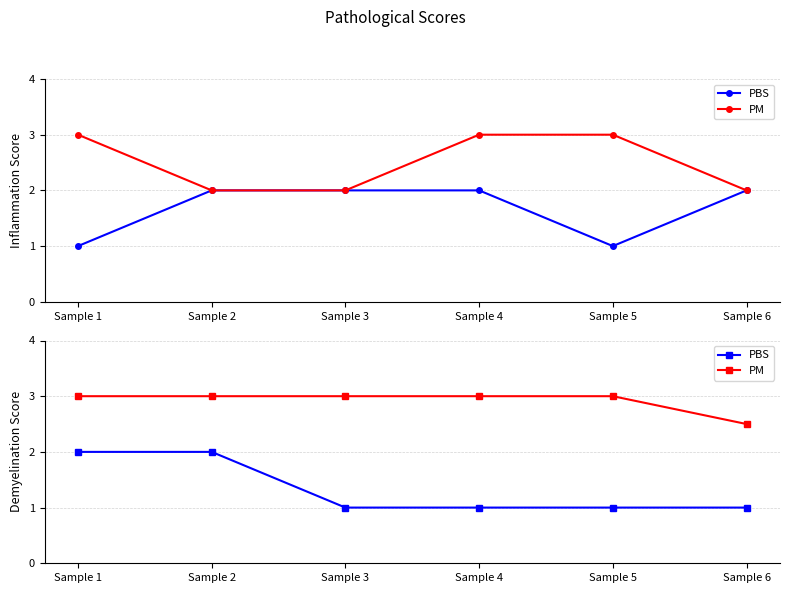

True or false: PBS has more than 2 points higher than both neighbors.

False